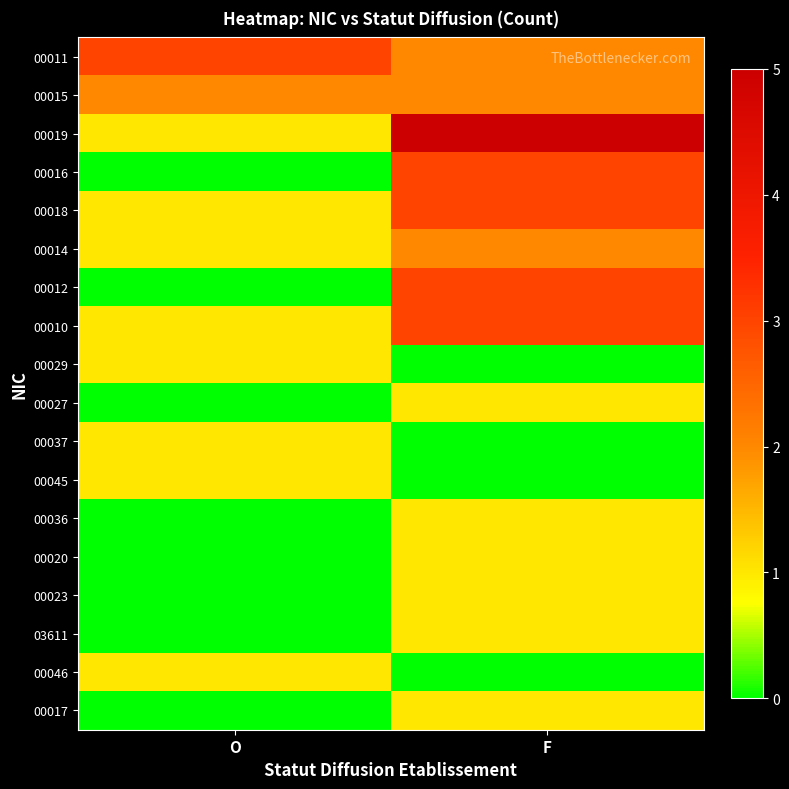

Reading left to right, what are all the values shown in this chart?

00011: O=3	F=2
00015: O=2	F=2
00019: O=1	F=5
00016: O=0	F=3
00018: O=1	F=3
00014: O=1	F=2
00012: O=0	F=3
00010: O=1	F=3
00029: O=1	F=0
00027: O=0	F=1
00037: O=1	F=0
00045: O=1	F=0
00036: O=0	F=1
00020: O=0	F=1
00023: O=0	F=1
03611: O=0	F=1
00046: O=1	F=0
00017: O=0	F=1